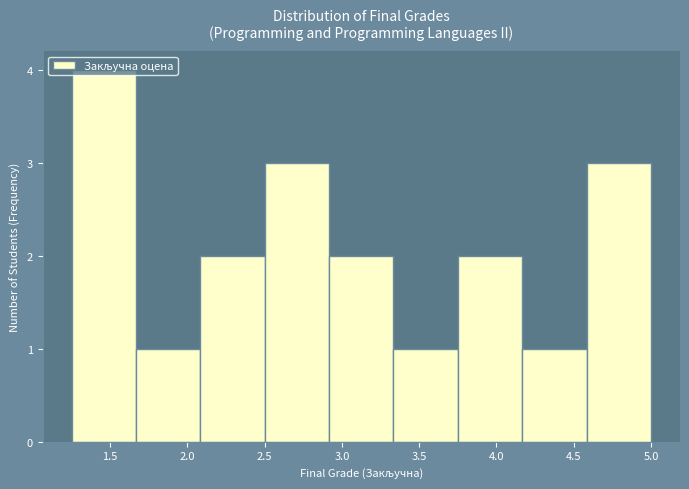

Reading left to right, transcribe this chart: for each bar, give the range it covers on the x-axis and its height. Neither the bar edges nor the heights are printed on the chart, so give them approximately, as read against the axes.

1.25 to 1.65: 4
1.65 to 2.10: 1
2.10 to 2.50: 2
2.50 to 2.90: 3
2.90 to 3.35: 2
3.35 to 3.75: 1
3.75 to 4.15: 2
4.15 to 4.60: 1
4.60 to 5.00: 3